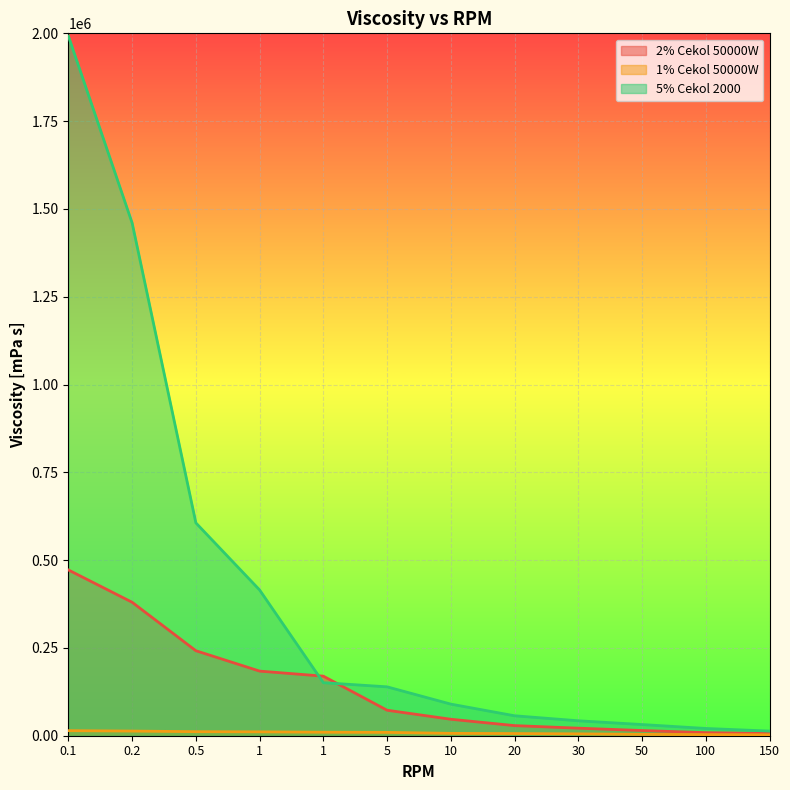

List the series in order of their peak value, highest first.

5% Cekol 2000, 2% Cekol 50000W, 1% Cekol 50000W